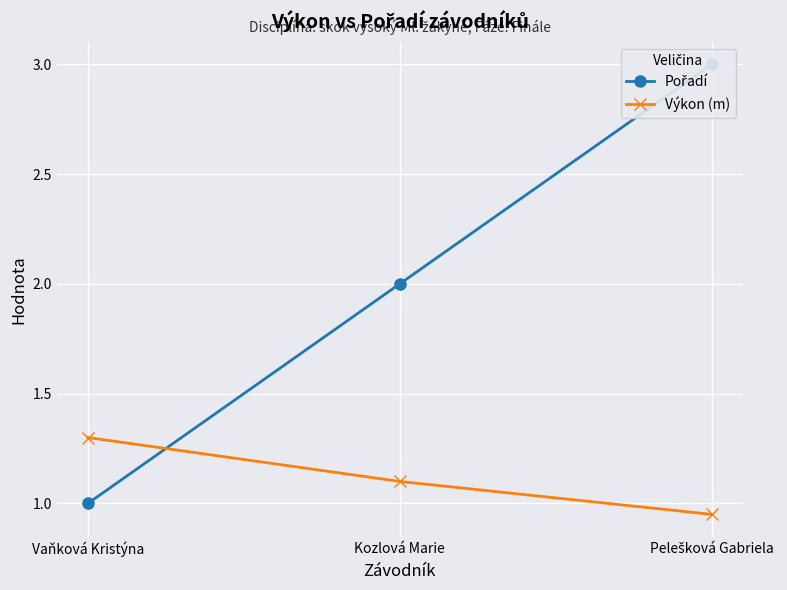

How many lines are shown in the chart?

2